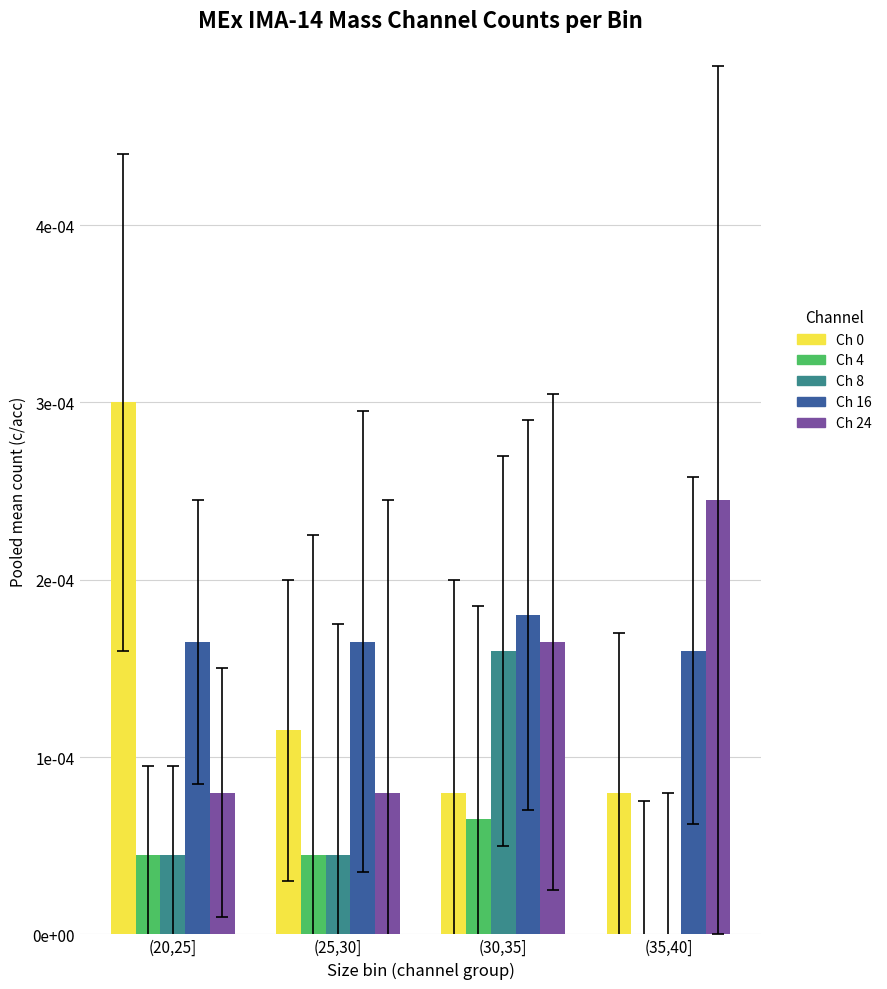

What is the label of the 3rd bar from the right?

(25,30]